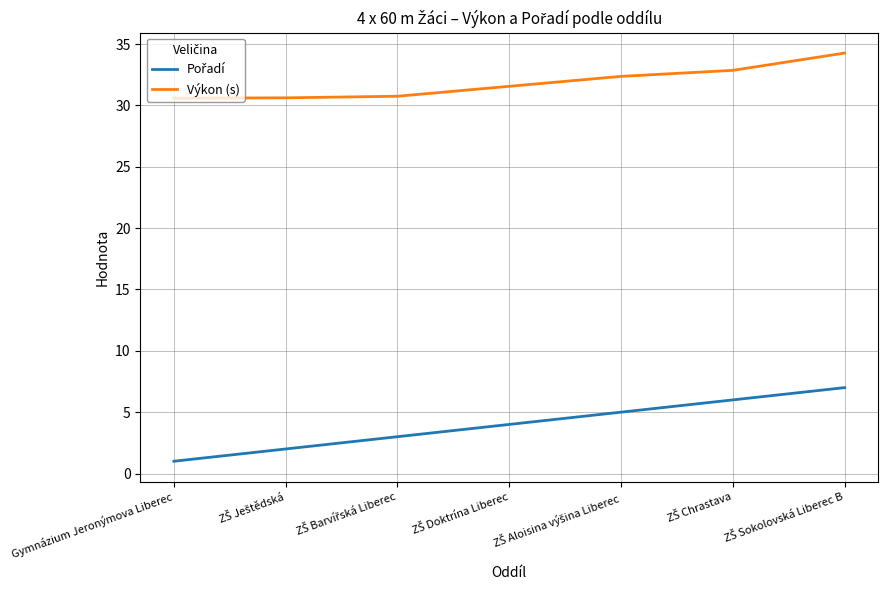

At how many categories does at least one series exceed 2?

7